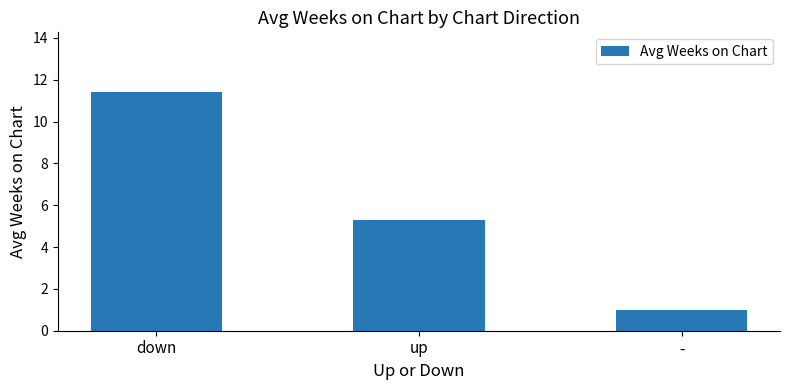

At which label does the data first exceed 5?

down